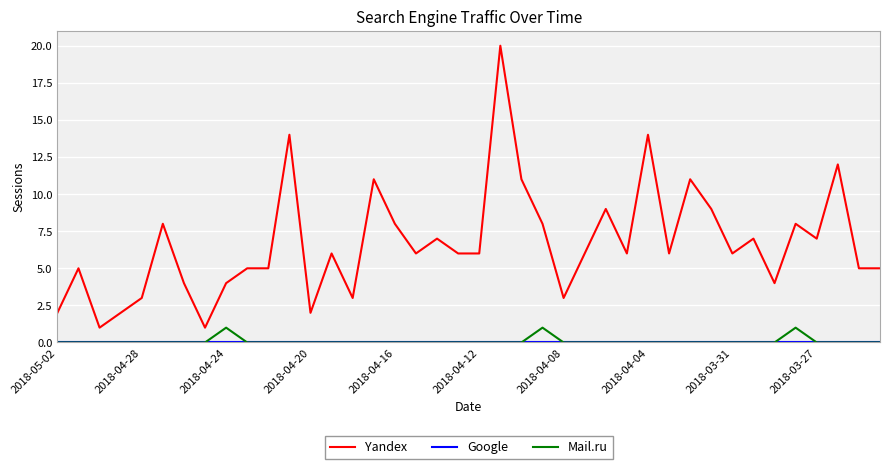

Does the chart have visible grid lines?

Yes